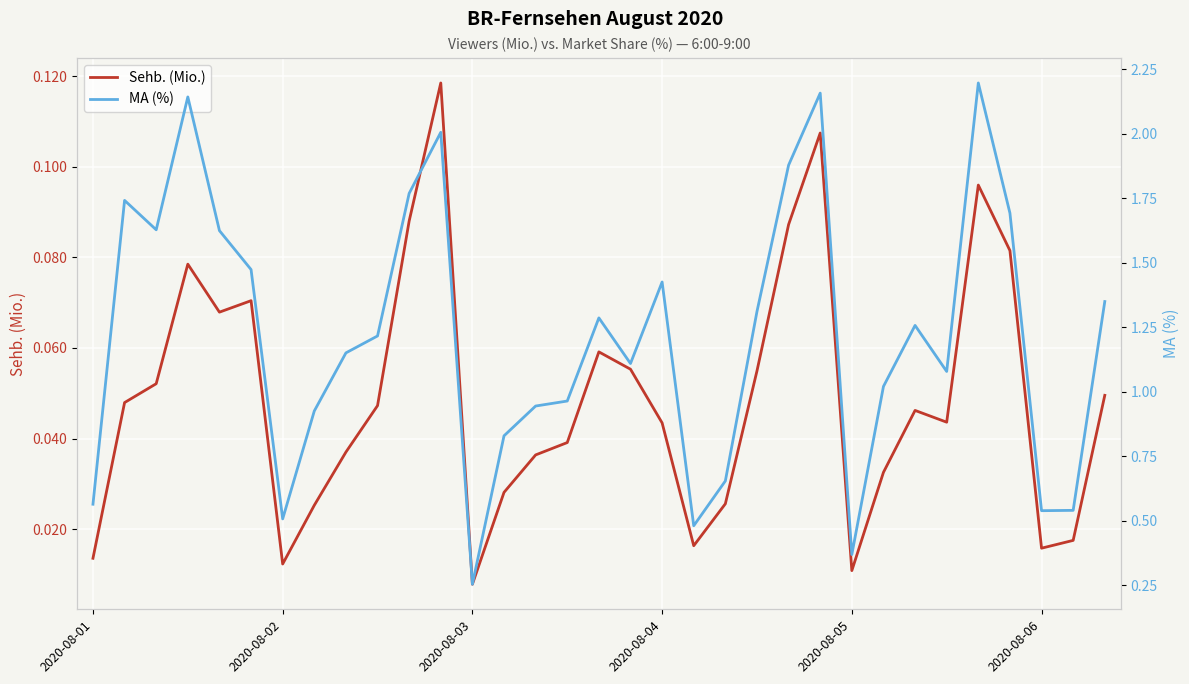

True or false: Sehb. (Mio.) and MA (%) cross at least once.

False